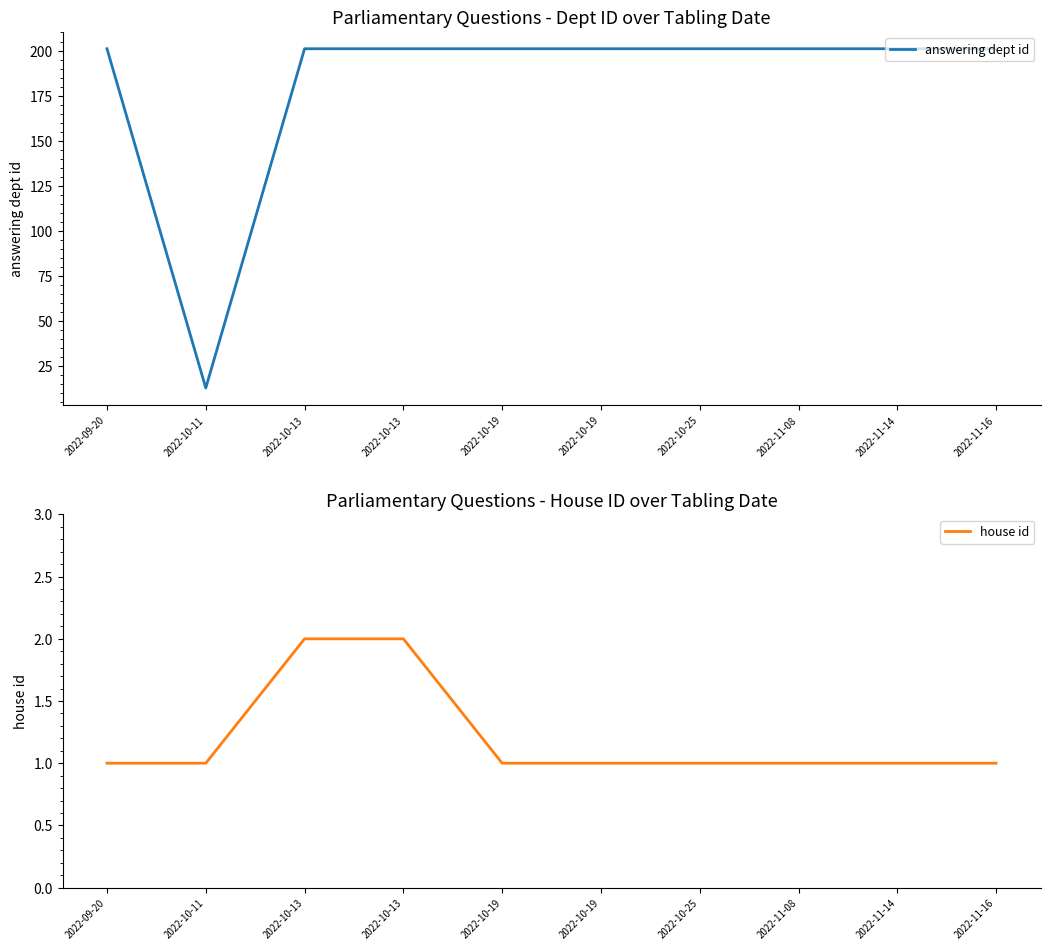

Which label corresponds to the largest value in the chart?

2022-09-20